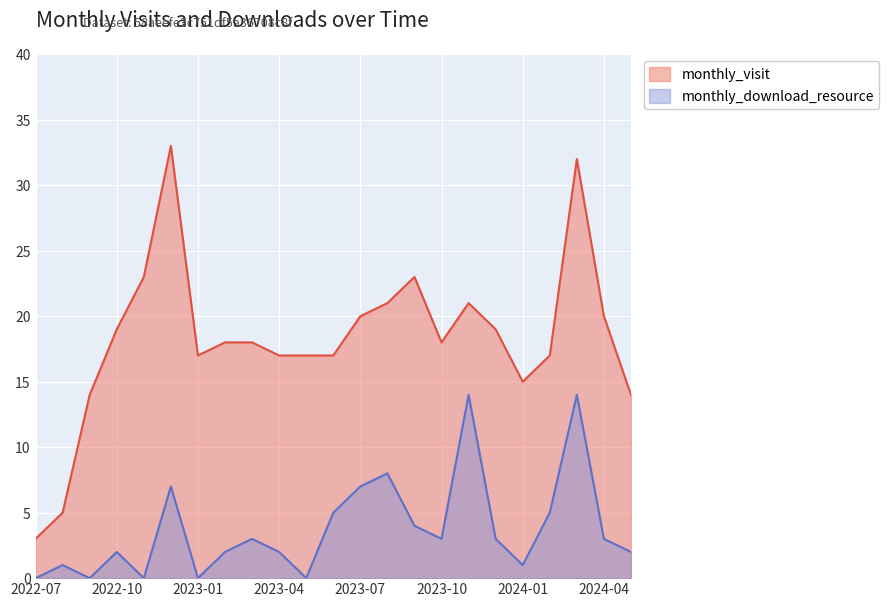

What is the sum of the monthly_download_resource values at 2022-08 and 2023-04?

3